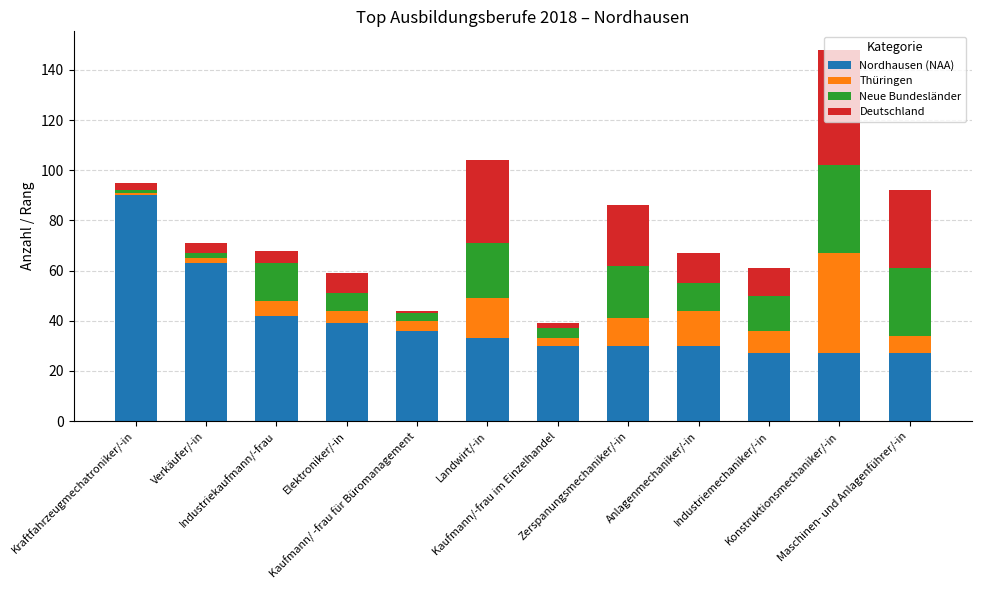

What is the highest value of the Nordhausen (NAA) series?

90